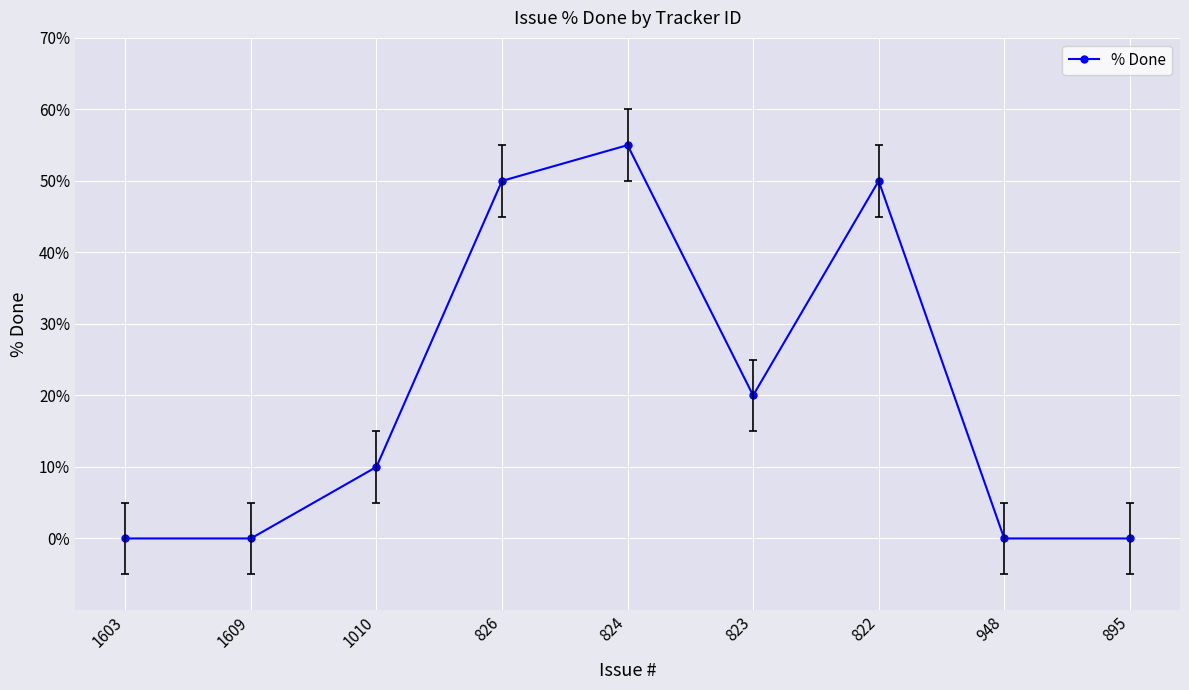

What is the average value?

21